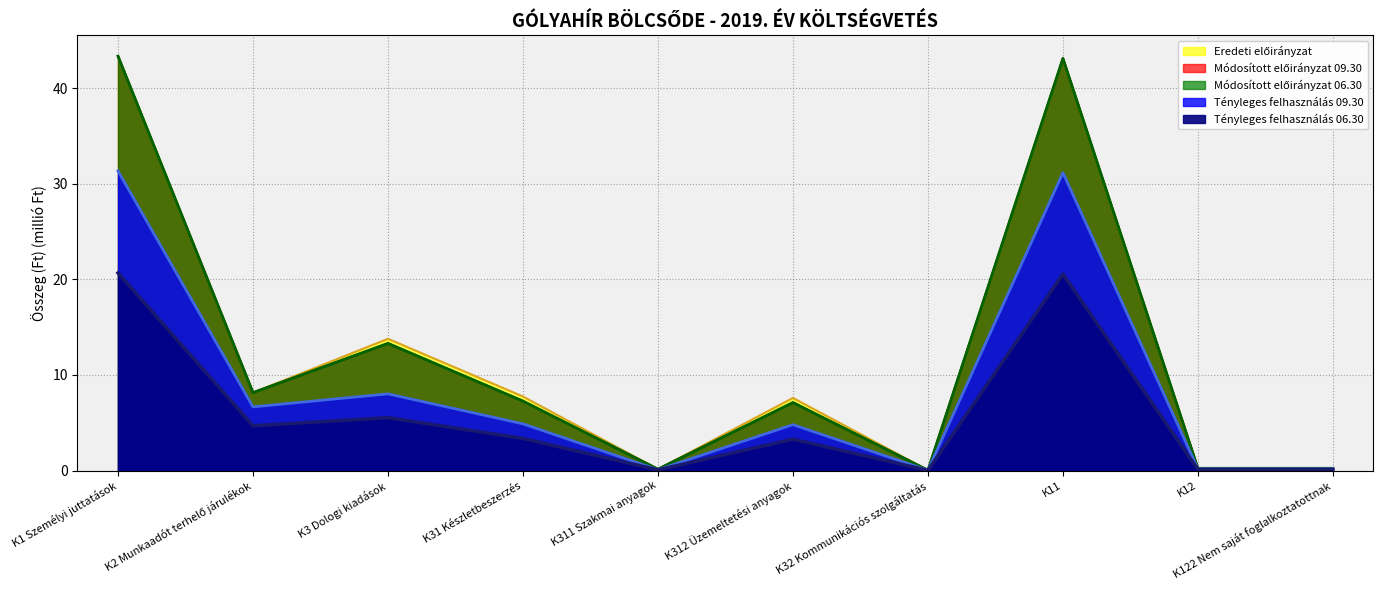

Reading left to right, what are all the values shown in this chart?

Eredeti előirányzat: K1 Személyi juttatások=43.3	K2 Munkaadót terhelő járulékok=8.2	K3 Dologi kiadások=13.8	K31 Készletbeszerzés=7.8	K311 Szakmai anyagok=0.1	K312 Üzemeltetési anyagok=7.6	K32 Kommunikációs szolgáltatás=0.0	K11=43.1	K12=0.2	K122 Nem saját foglalkoztatottnak=0.2
Módosított előirányzat 06.30: K1 Személyi juttatások=43.3	K2 Munkaadót terhelő járulékok=8.2	K3 Dologi kiadások=13.3	K31 Készletbeszerzés=7.3	K311 Szakmai anyagok=0.1	K312 Üzemeltetési anyagok=7.1	K32 Kommunikációs szolgáltatás=0.0	K11=43.1	K12=0.2	K122 Nem saját foglalkoztatottnak=0.2
Módosított előirányzat 09.30: K1 Személyi juttatások=43.3	K2 Munkaadót terhelő járulékok=8.2	K3 Dologi kiadások=13.3	K31 Készletbeszerzés=7.3	K311 Szakmai anyagok=0.1	K312 Üzemeltetési anyagok=7.1	K32 Kommunikációs szolgáltatás=0.0	K11=43.1	K12=0.2	K122 Nem saját foglalkoztatottnak=0.2
Tényleges felhasználás 06.30: K1 Személyi juttatások=20.7	K2 Munkaadót terhelő járulékok=4.7	K3 Dologi kiadások=5.5	K31 Készletbeszerzés=3.4	K311 Szakmai anyagok=0.1	K312 Üzemeltetési anyagok=3.3	K32 Kommunikációs szolgáltatás=0.0	K11=20.5	K12=0.1	K122 Nem saját foglalkoztatottnak=0.1
Tényleges felhasználás 09.30: K1 Személyi juttatások=31.3	K2 Munkaadót terhelő járulékok=6.7	K3 Dologi kiadások=8.0	K31 Készletbeszerzés=4.9	K311 Szakmai anyagok=0.1	K312 Üzemeltetési anyagok=4.8	K32 Kommunikációs szolgáltatás=0.0	K11=31.2	K12=0.2	K122 Nem saját foglalkoztatottnak=0.2